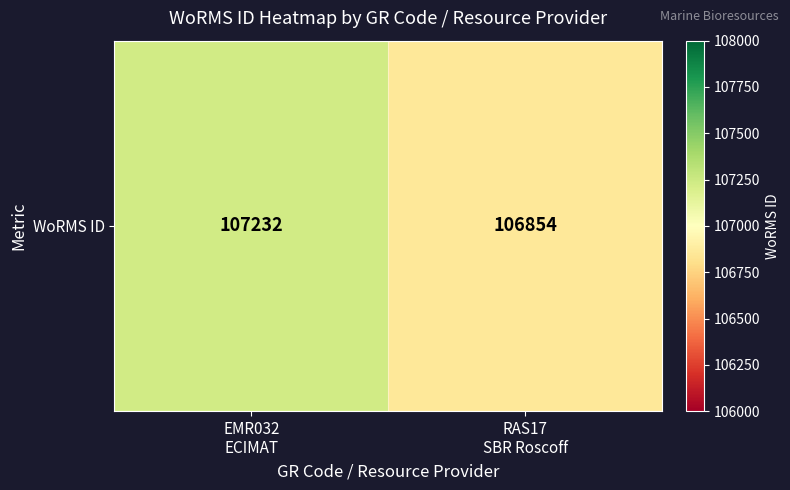

Reading left to right, extract all data points from this chart.

EMR032
ECIMAT=107232	RAS17
SBR Roscoff=106854